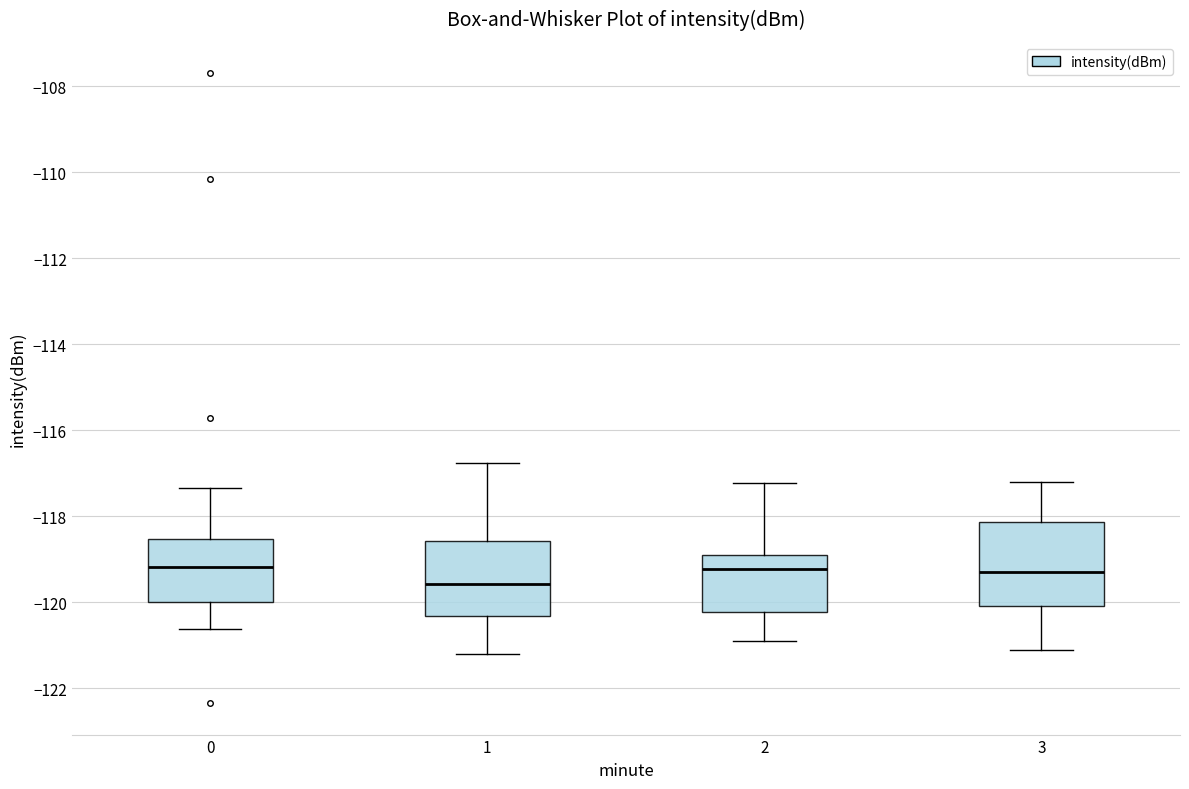

Reading left to right, read every box against the y-axis: the position of its median line, the range the box covers, and the ends of its whiskers. The values are not printed on the chart, so give them approximately, as read against the axis.

0: median -119.2, box -120.0 to -118.6, whiskers -120.6 to -117.4
1: median -119.6, box -120.4 to -118.6, whiskers -121.2 to -116.8
2: median -119.2, box -120.2 to -119.0, whiskers -121.0 to -117.2
3: median -119.2, box -120.0 to -118.2, whiskers -121.0 to -117.2